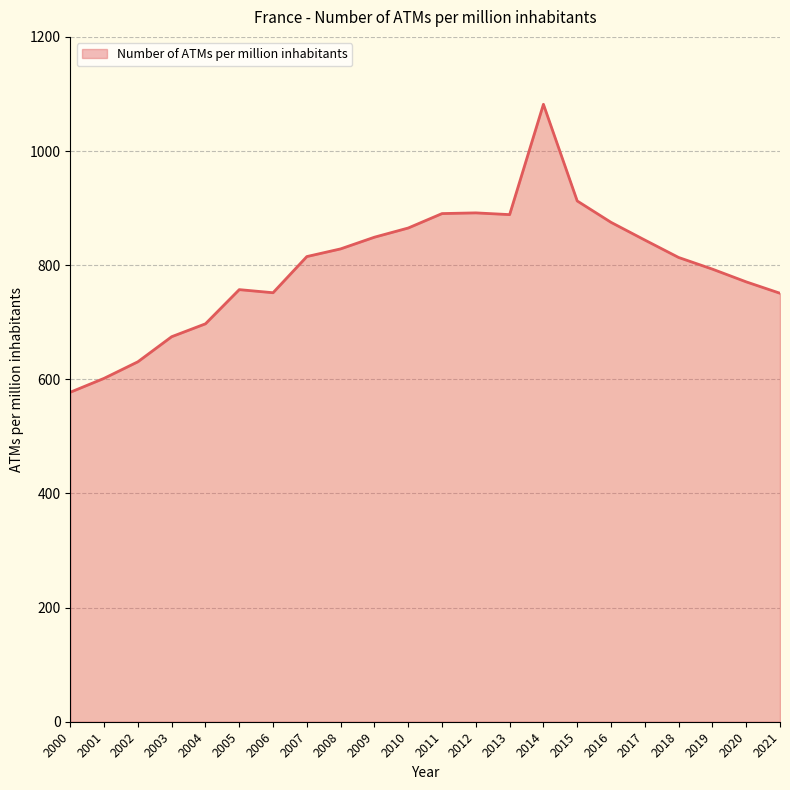

At which label does the data first exceed 815?

2007